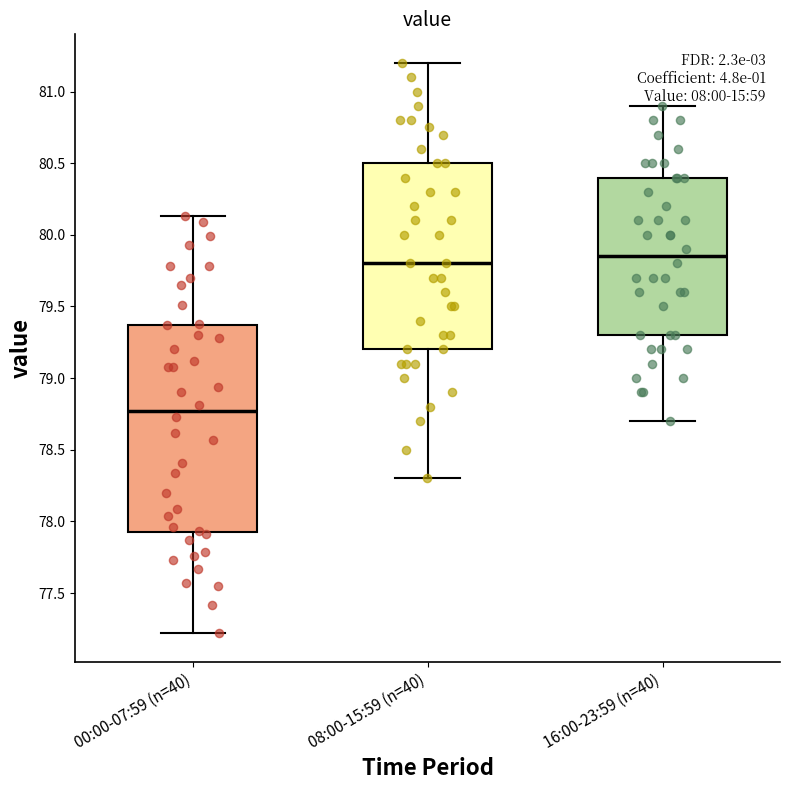

Reading left to right, transcribe this box plot: for each box, give where its median line is, the range the box spans, and where its two whiskers end, as read against the y-axis. The values are not printed on the chart, so give them approximately, as read against the axis.

00:00-07:59 (n=40): median 78.75, box 77.95 to 79.35, whiskers 77.20 to 80.15
08:00-15:59 (n=40): median 79.80, box 79.20 to 80.50, whiskers 78.30 to 81.20
16:00-23:59 (n=40): median 79.85, box 79.30 to 80.40, whiskers 78.70 to 80.90